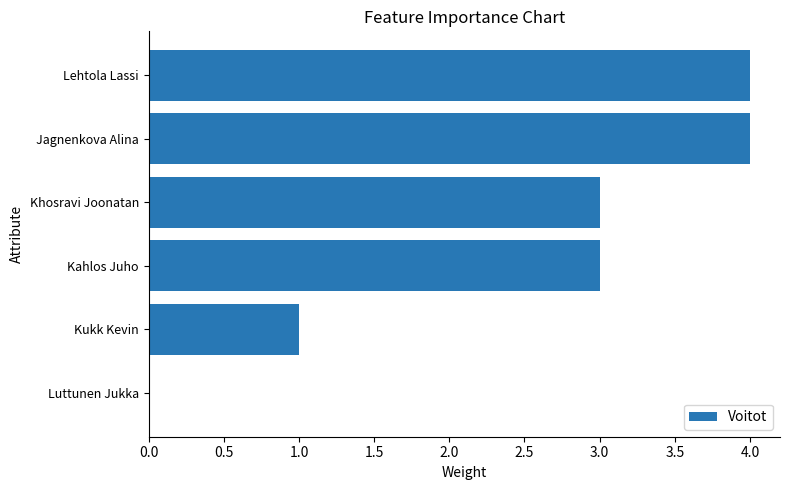

Reading top to bottom, transcribe all the data shown in this chart.

Lehtola Lassi=4	Jagnenkova Alina=4	Khosravi Joonatan=3	Kahlos Juho=3	Kukk Kevin=1	Luttunen Jukka=0